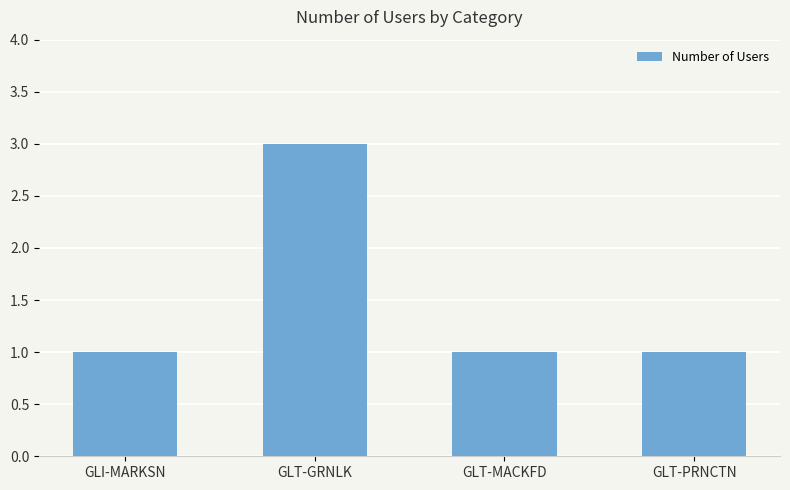

Which category has the highest value across all series?

GLT-GRNLK